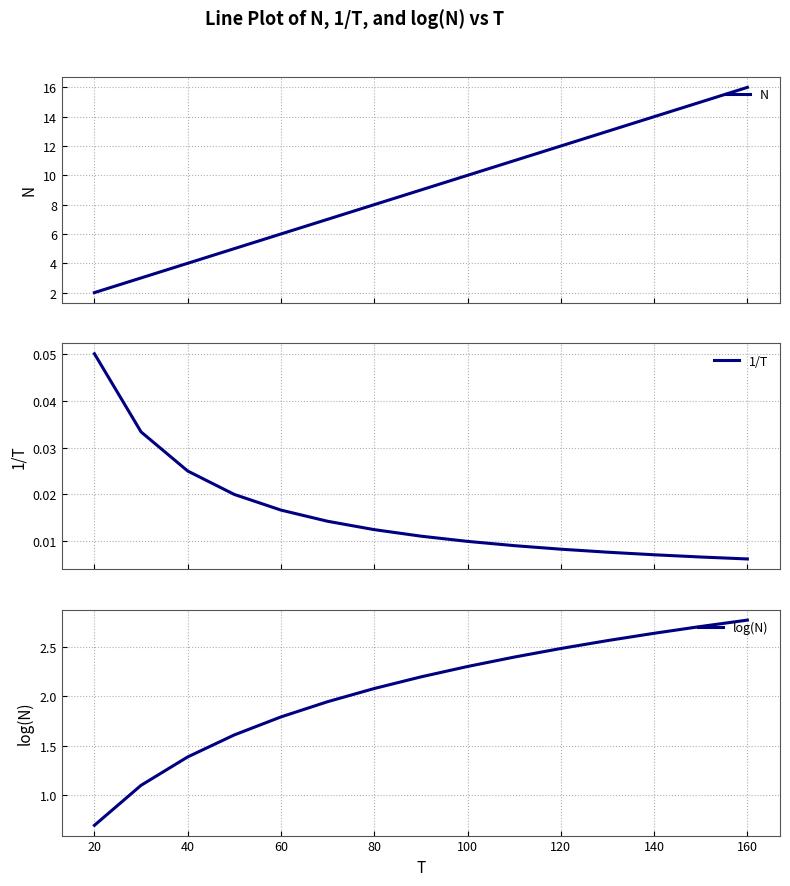

How many data points in N are above 9?

7